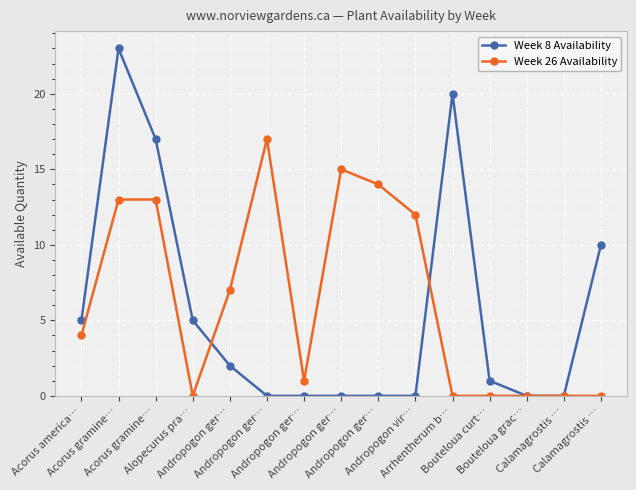

Is this an area chart (filled region under the line)?

No